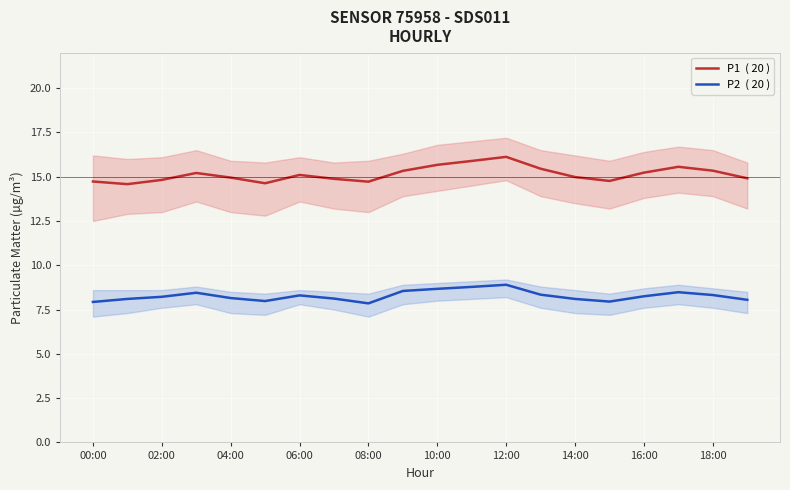

What is the maximum value shown in the chart?

16.1